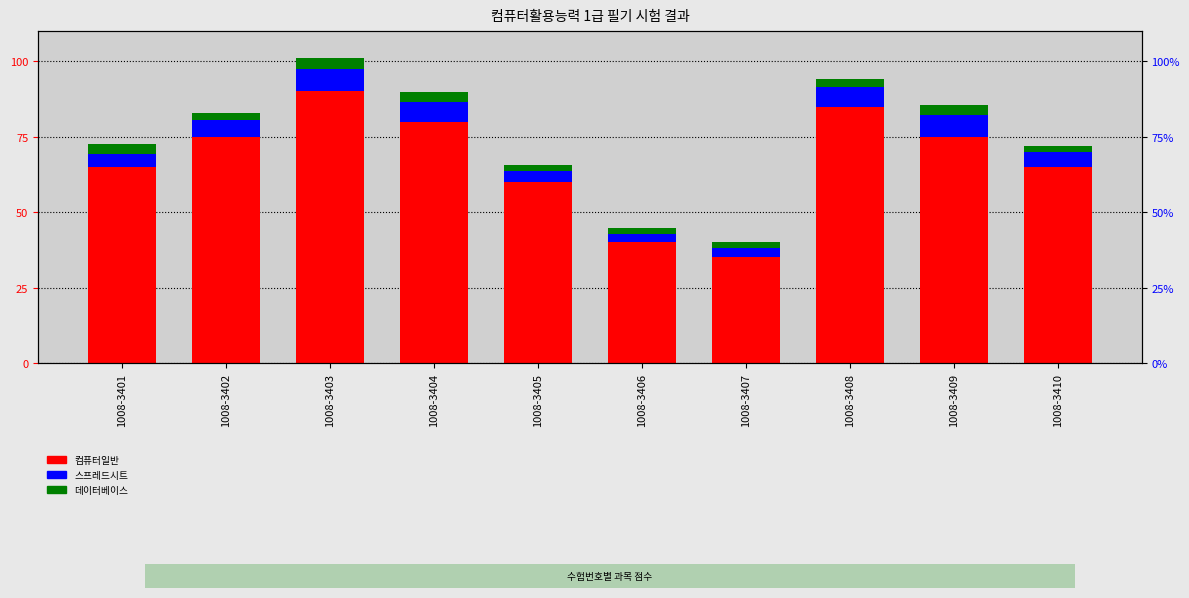

Which series changed the most between 1008-3406 and 1008-3407?

컴퓨터일반